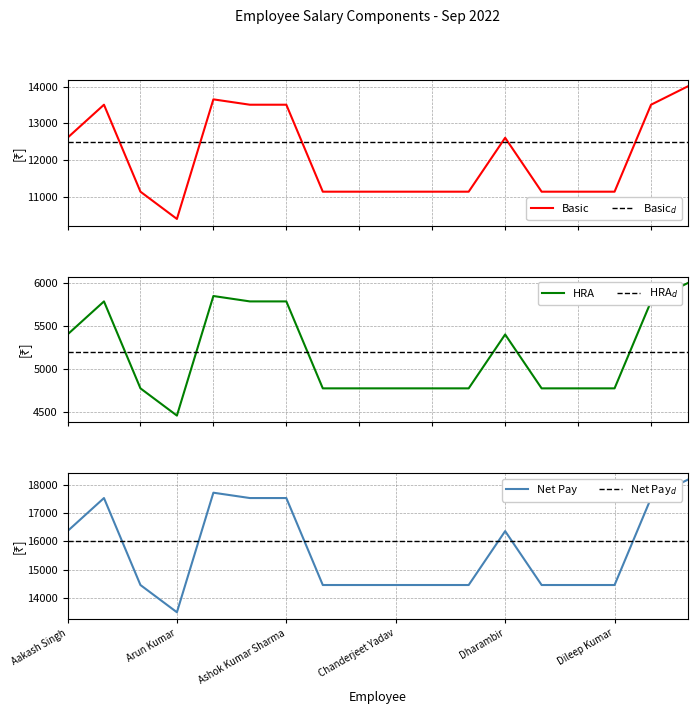

The value of Net Pay at Dharambir is 16357. True or false?

True